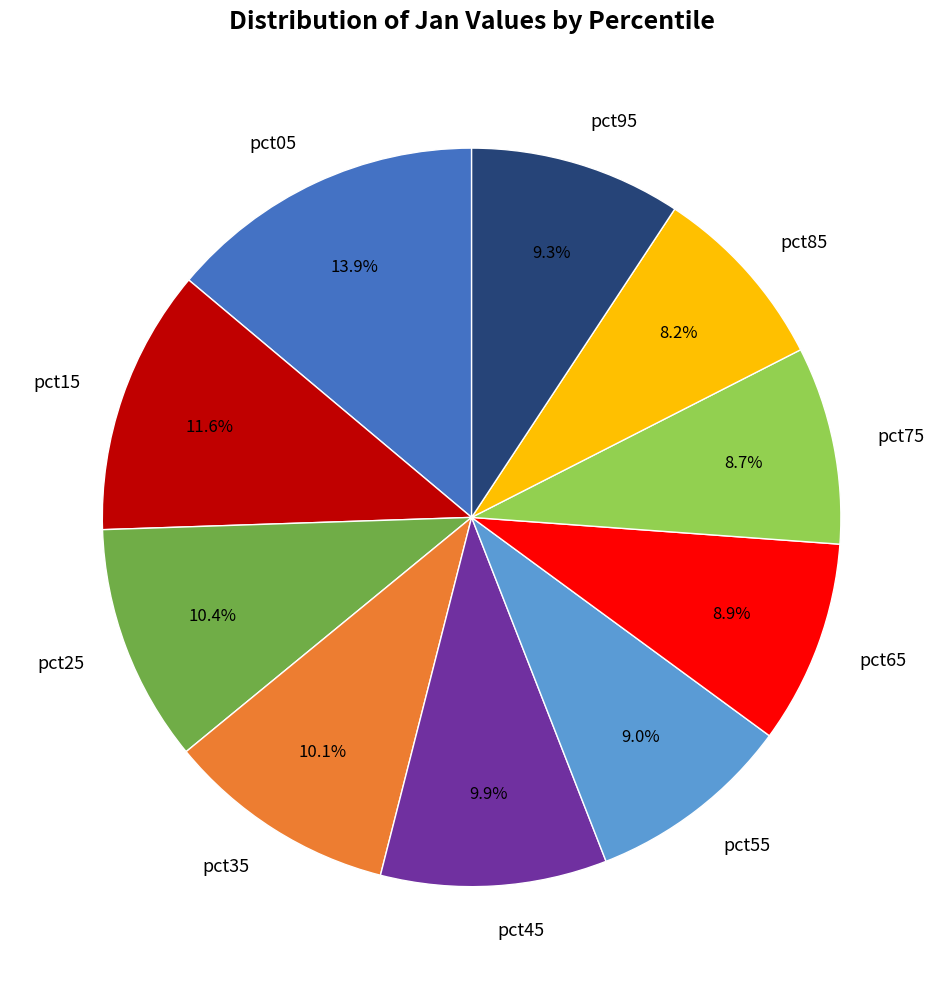

The pct95 slice represents 19% of the pie. True or false?

False